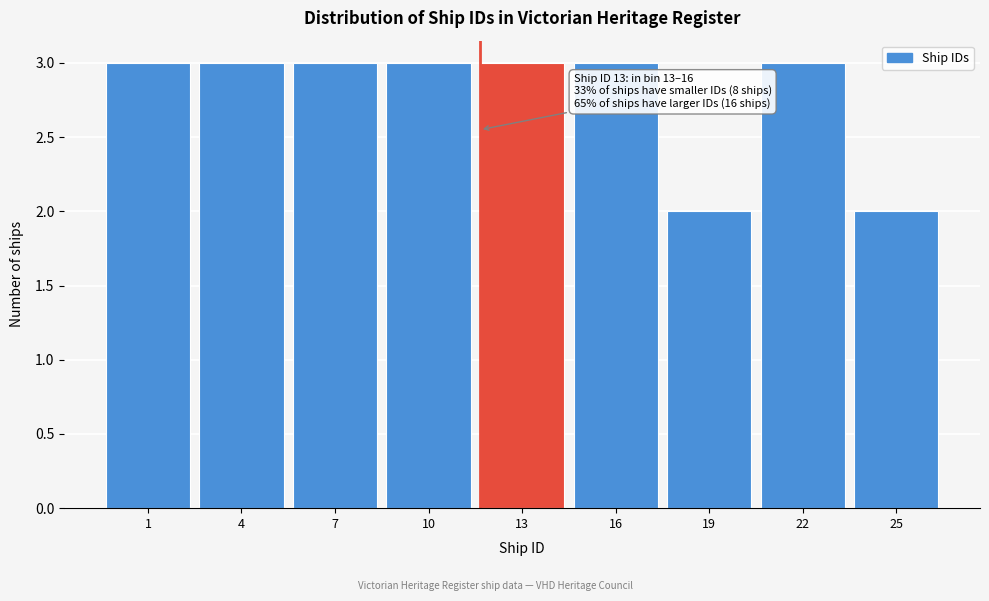

Reading right to left, transcribe all the data shown in this chart.

2	3	2	3	3	3	3	3	3